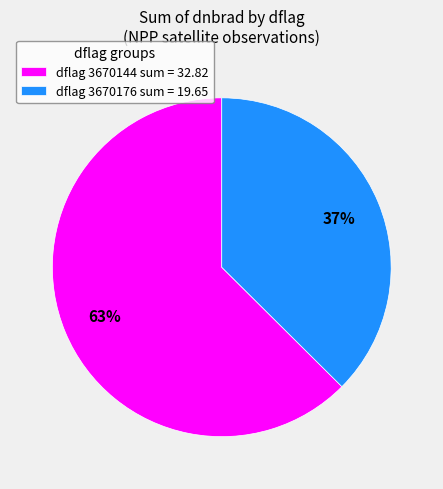

Count the number of slices in the pie.

2